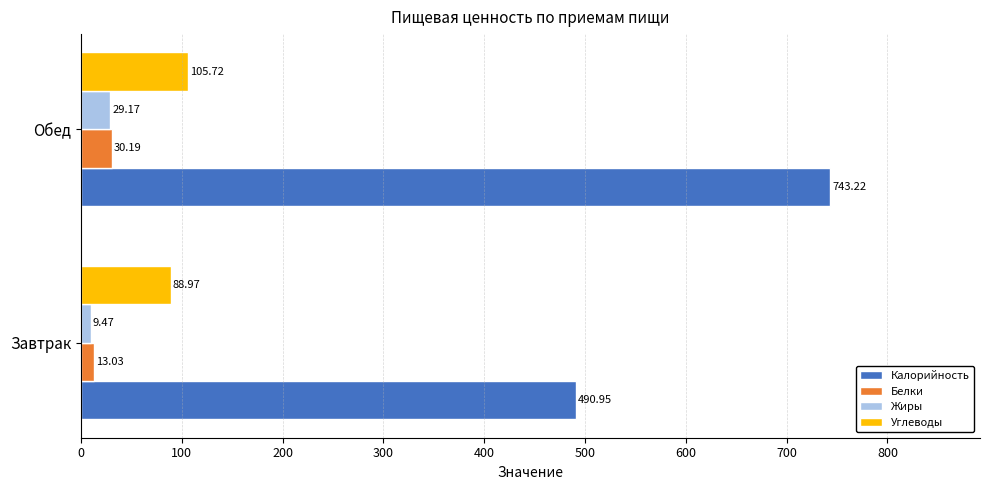

Which series changed the most between Завтрак and Обед?

Калорийность